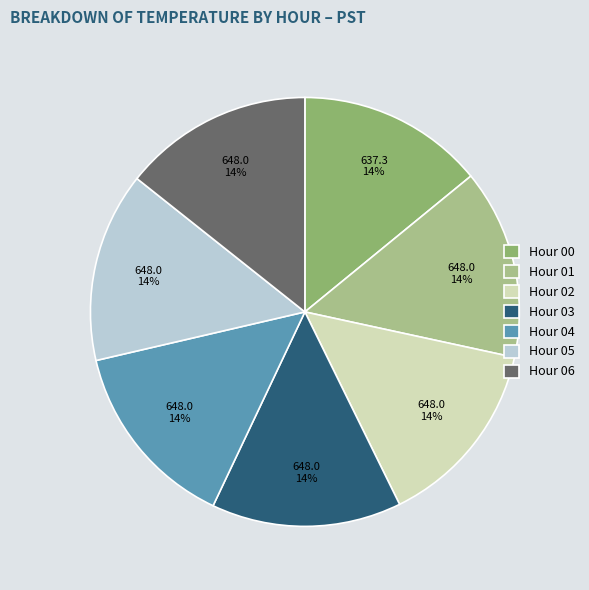

Approximately how many times larger is the value at Hour 03 compared to Hour 02?

1.0